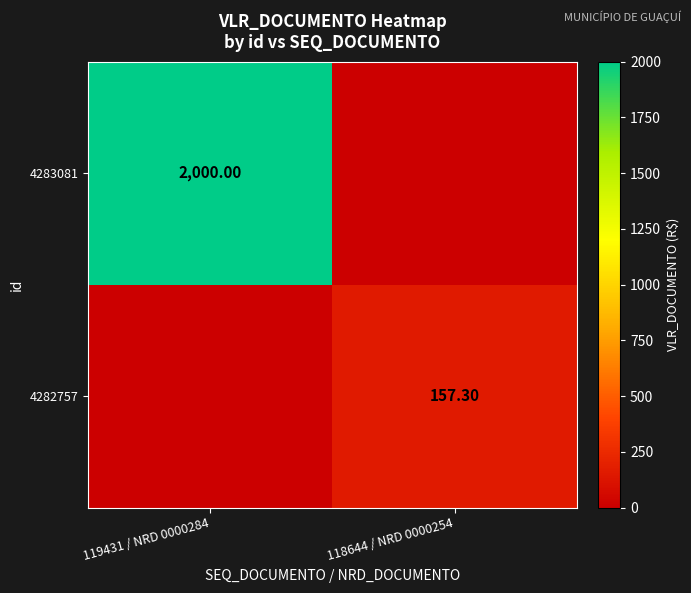

Is the value of 4283081 at 119431 / NRD 0000284 greater than the value of 4282757 at 118644 / NRD 0000254?

Yes